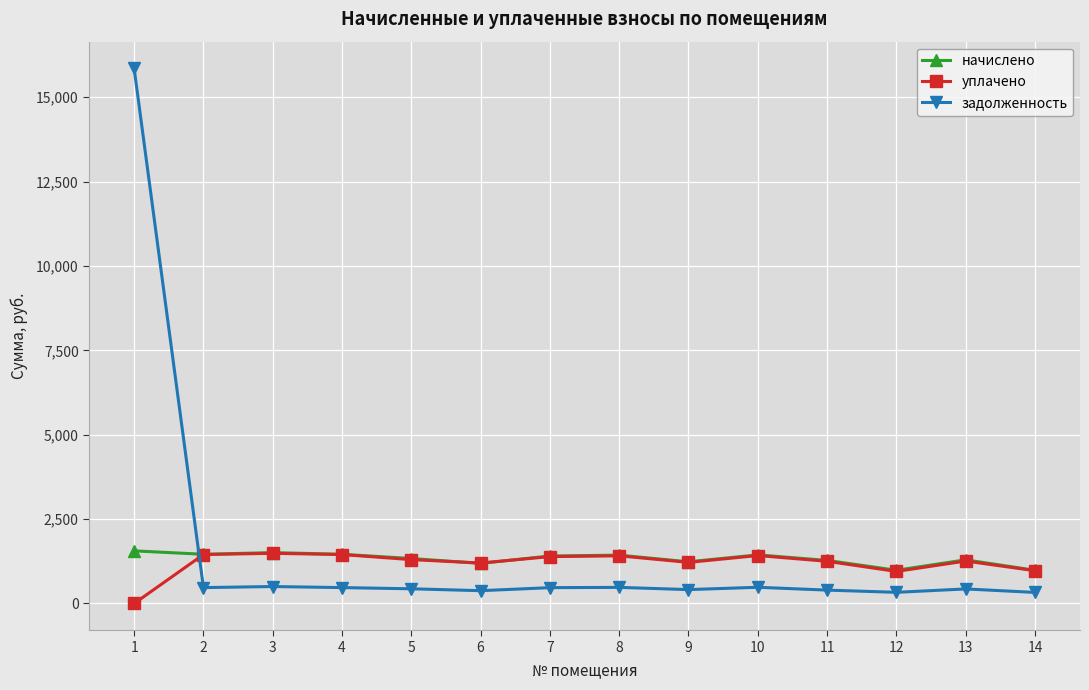

How many intersections are there between начислено and задолженность?

1